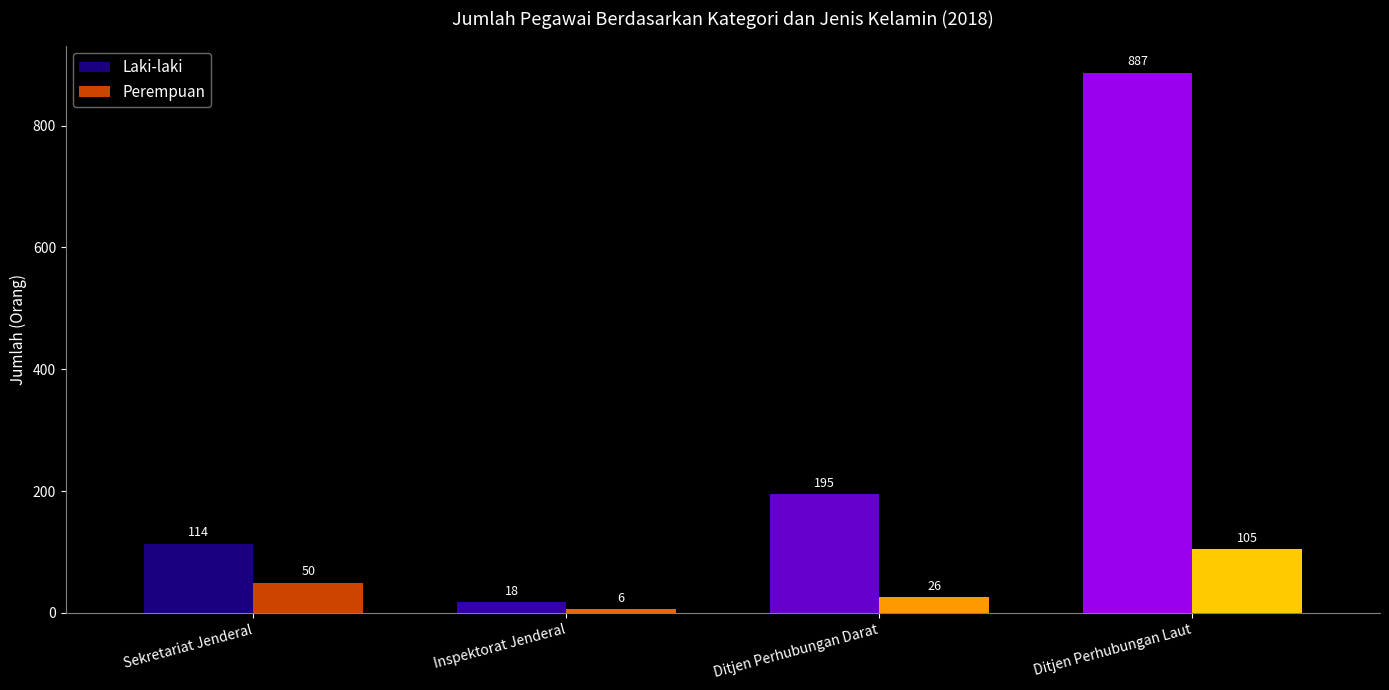

Which series changed the most between Sekretariat Jenderal and Ditjen Perhubungan Darat?

Laki-laki